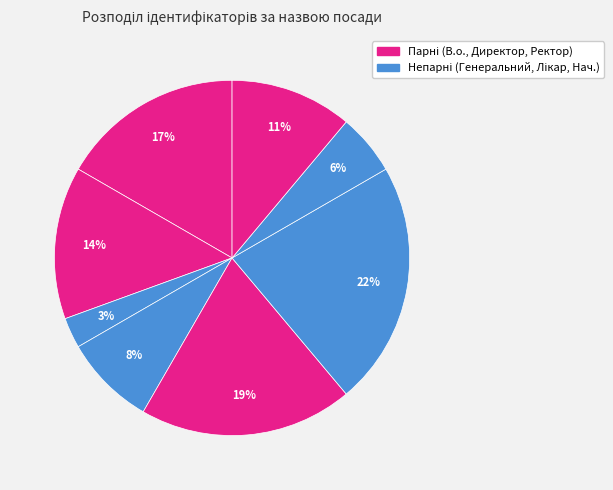

Count the number of slices in the pie.

8